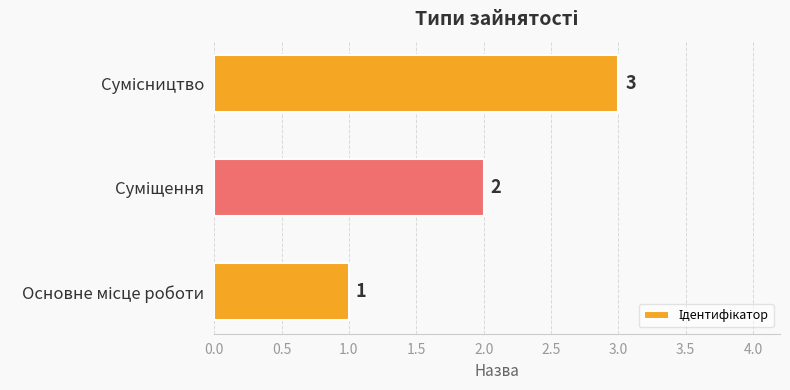

What is the greatest value displayed?

3